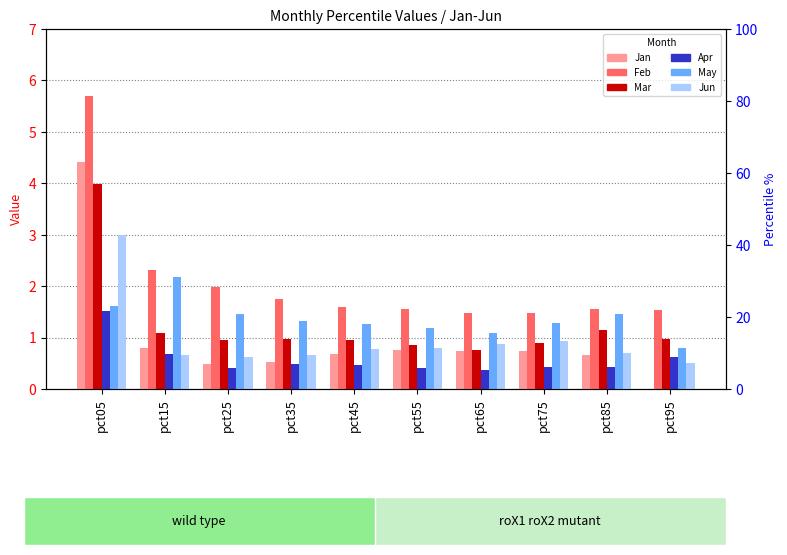

How many groups of bars are there?

10